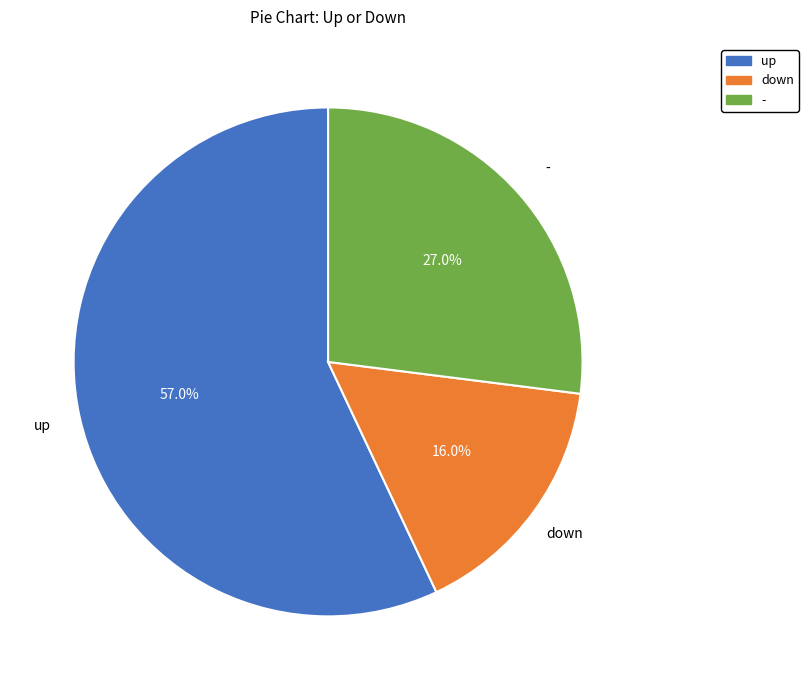

Combined, do - and up account for over 50%?

Yes